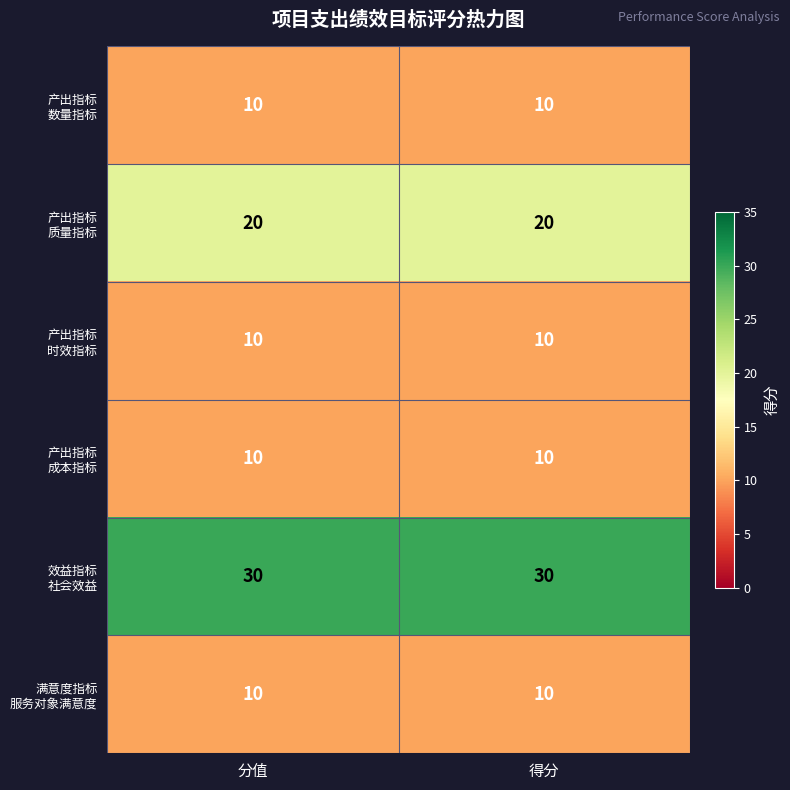

What is the maximum value shown in the chart?

30